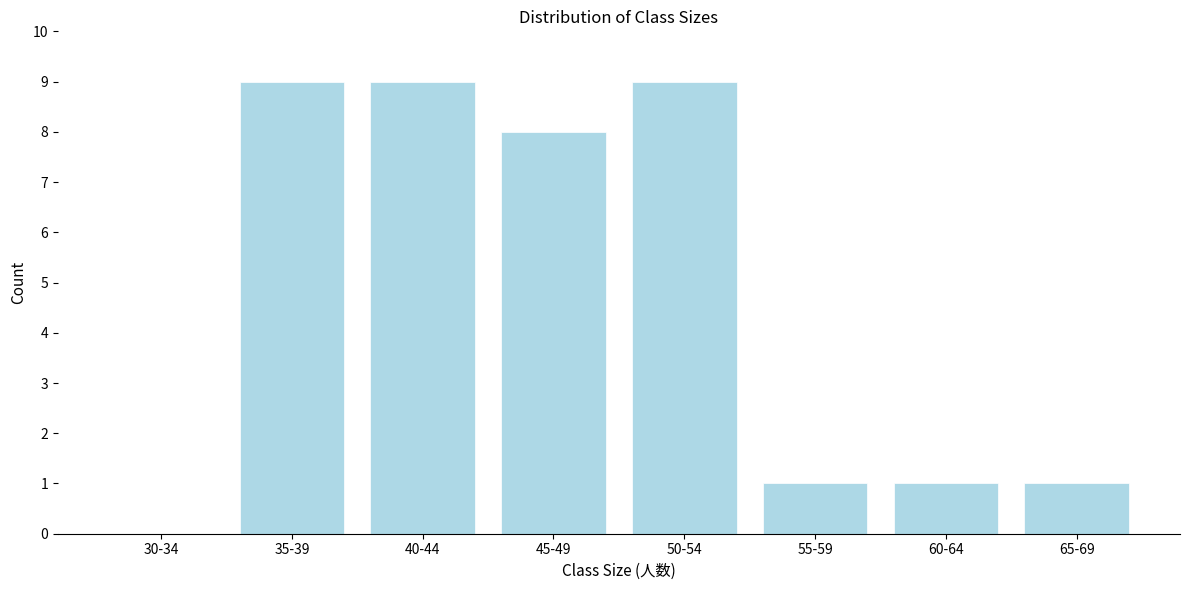

Reading right to left, list all the values displayed in this chart.

65-69=1	60-64=1	55-59=1	50-54=9	45-49=8	40-44=9	35-39=9	30-34=0